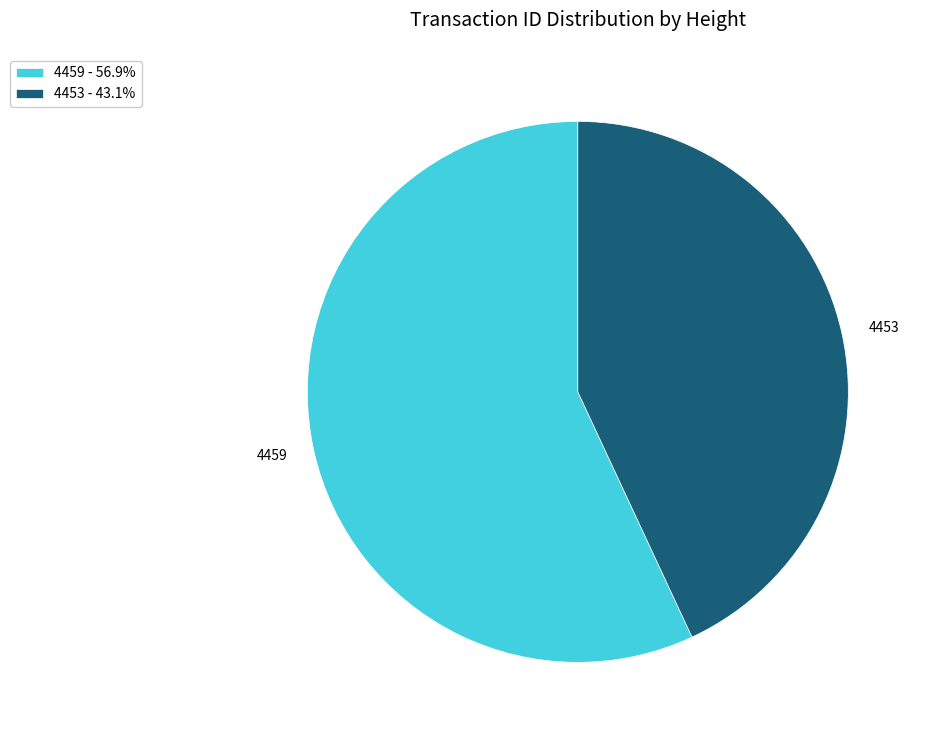

True or false: 4459 accounts for 57% of the total.

True